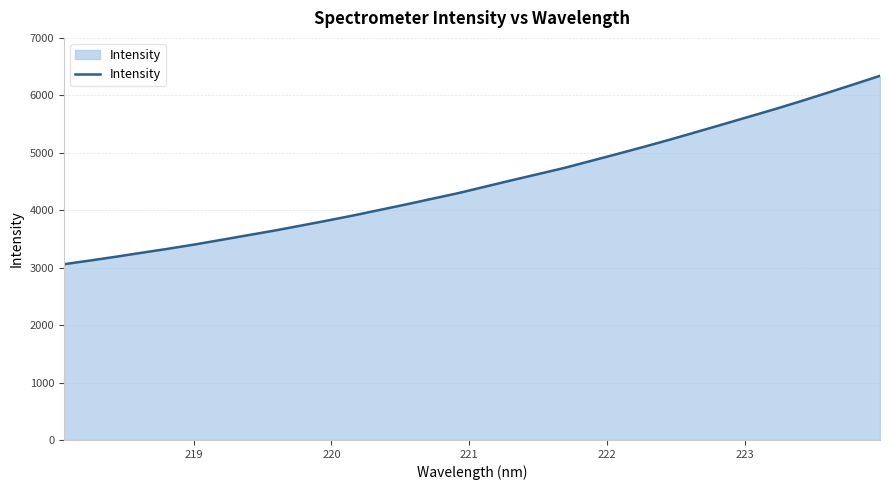

What is the difference between the maximum and minimum values?

3280.2